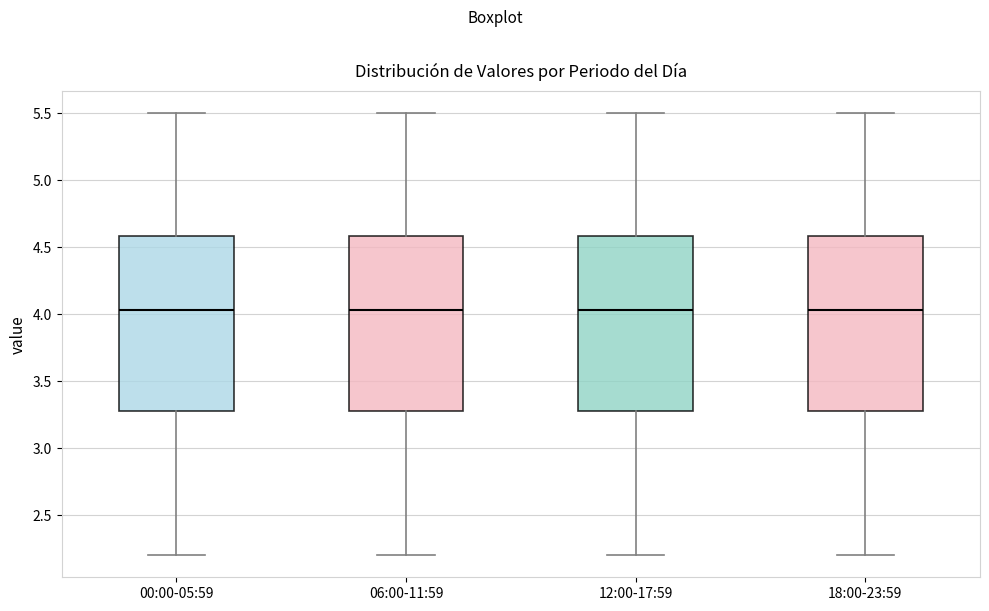

Where does the upper whisker of the box for 00:00-05:59 end on the y-axis? The values are not printed on the chart, so give them approximately, as read against the axis.

5.50